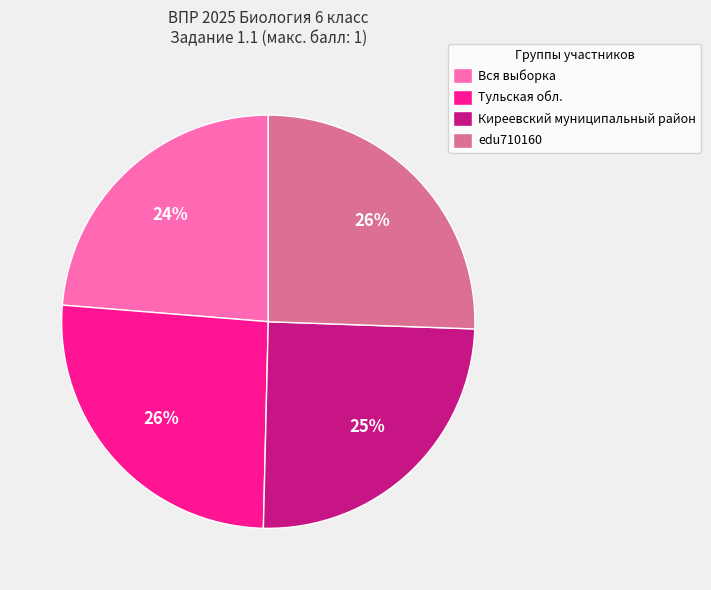

Count the number of slices in the pie.

4